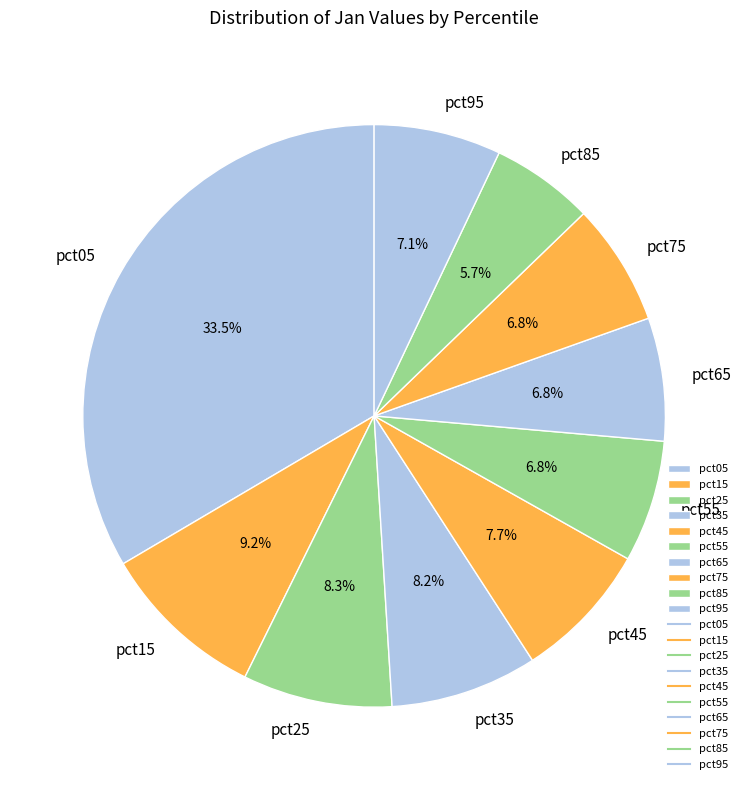

Is there a majority slice in this chart?

No